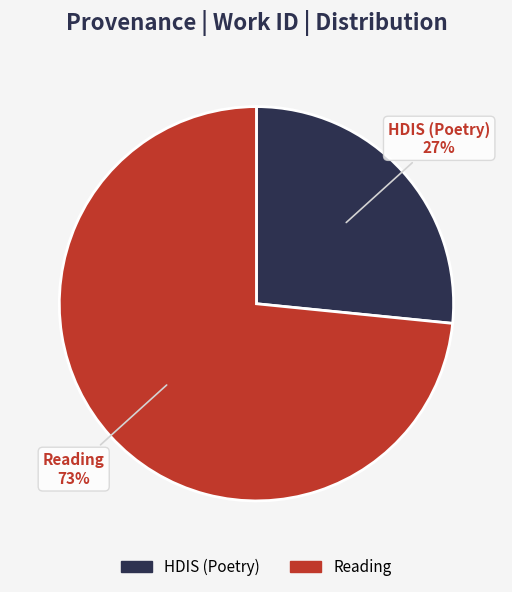

What is the smallest slice in the pie chart?

HDIS (Poetry)